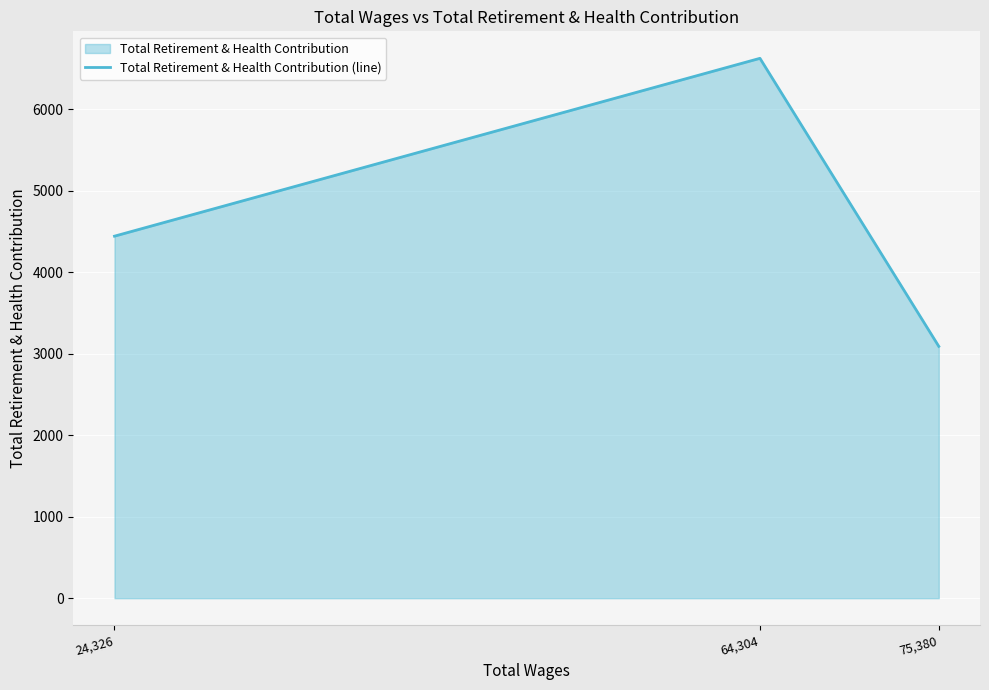

Which category has the highest value across all series?

64,304